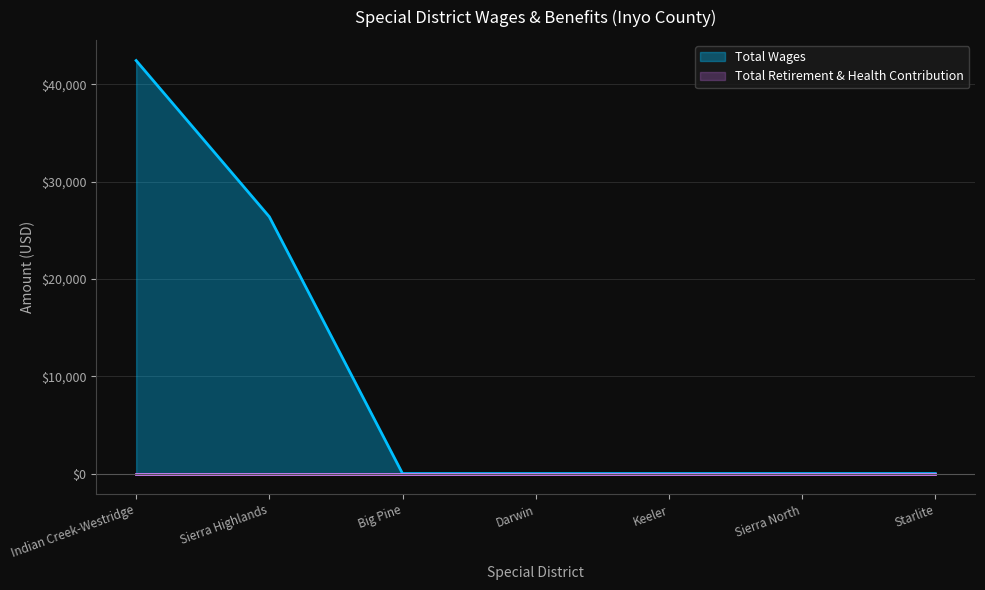

How many lines are shown in the chart?

2